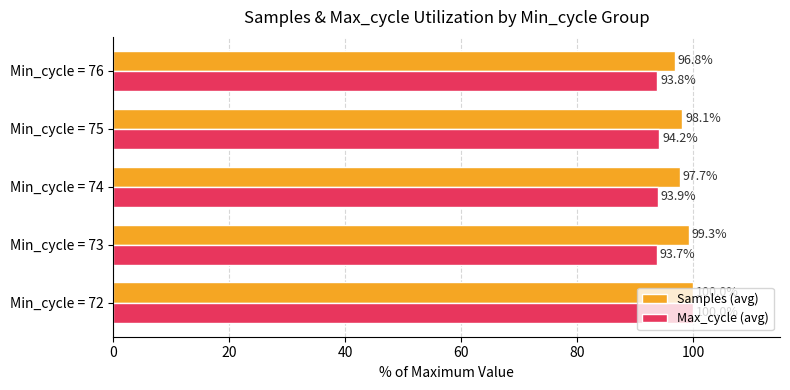

What are all the series names shown in the legend?

Samples (avg), Max_cycle (avg)